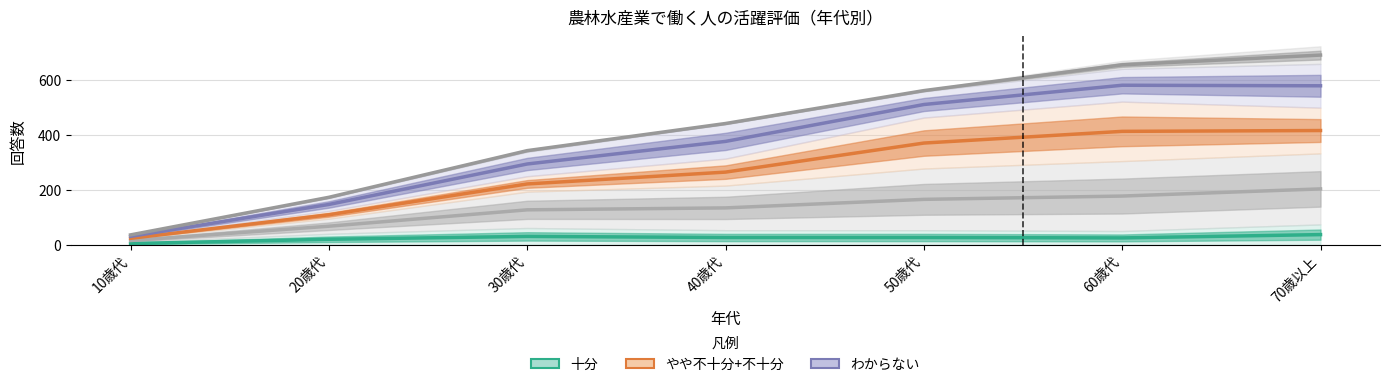

Which series has the widest spread of values?

無回答